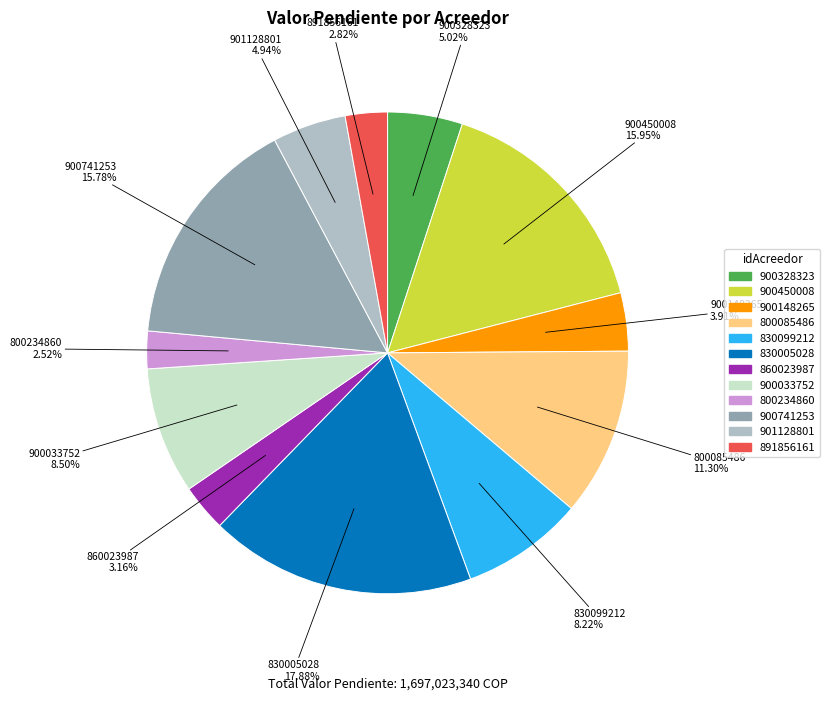

What is the largest slice in the pie chart?

830005028